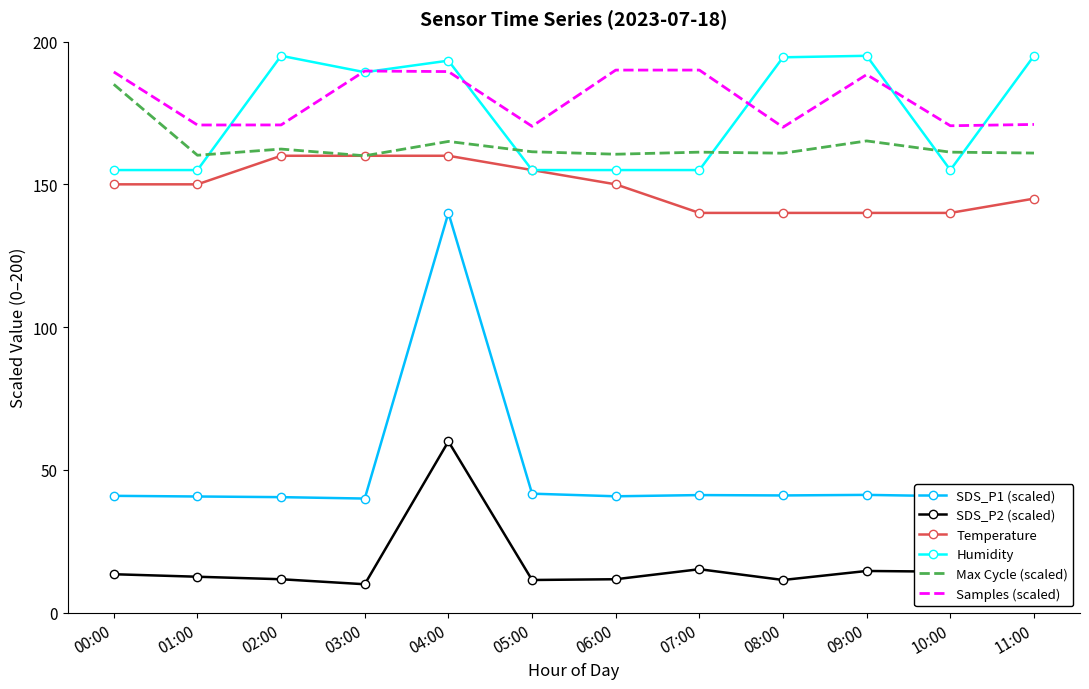

What is the maximum value for Temperature?

160.0